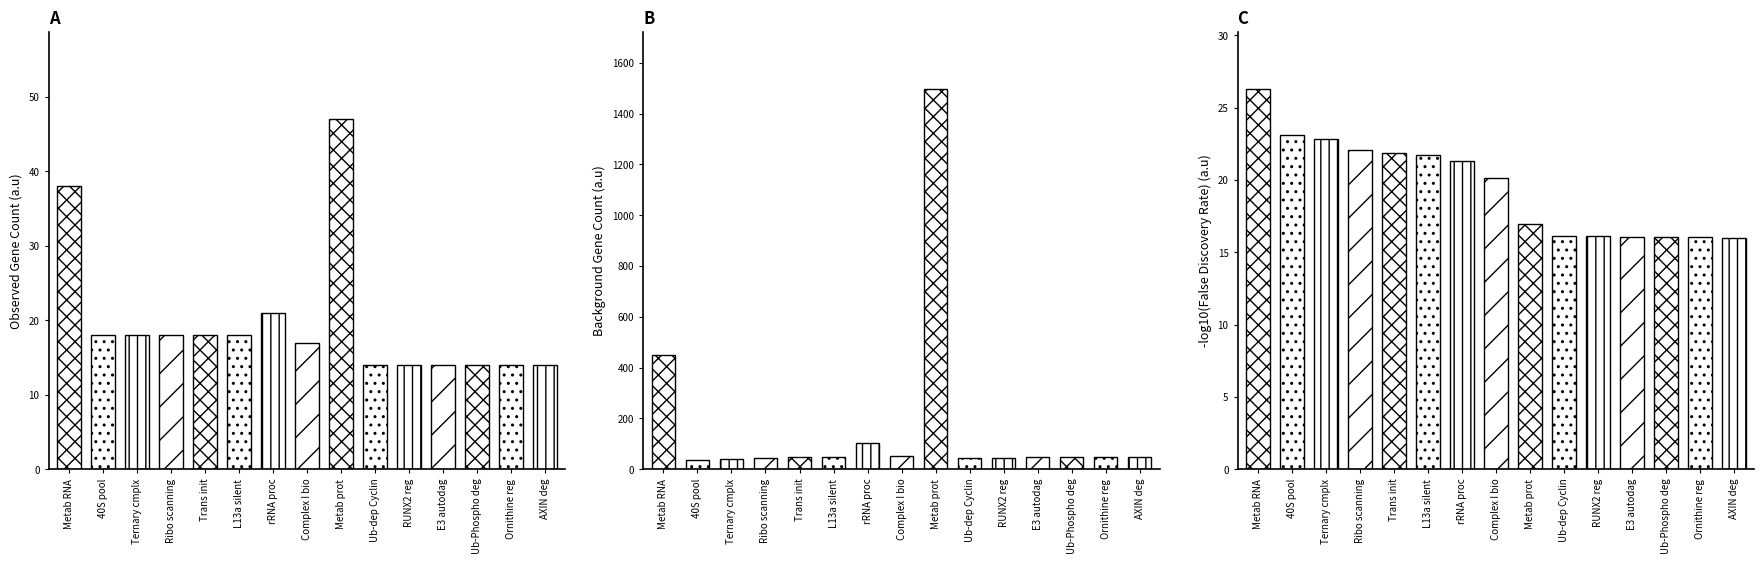

Rank the series by their maximum value, from lowest to highest.

false discovery rate, observed gene count, background gene count